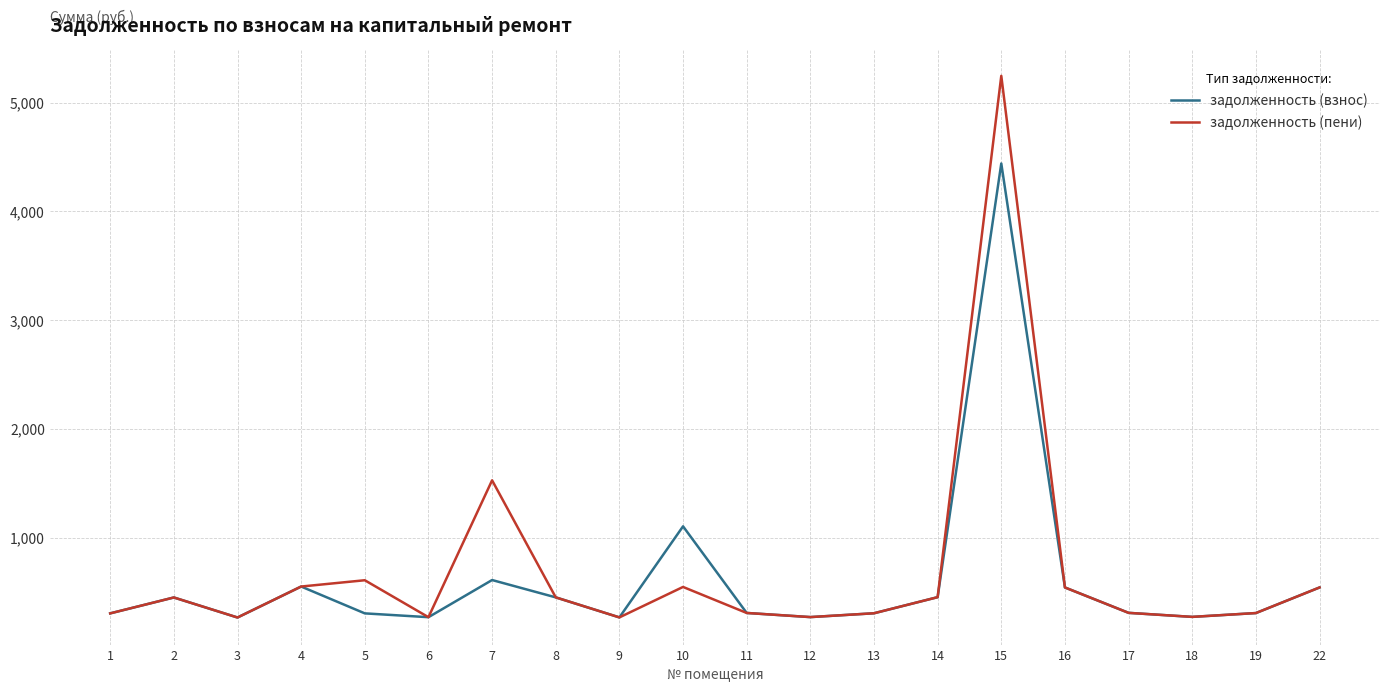

What is the spread (max minus min) of values at 7?

916.7